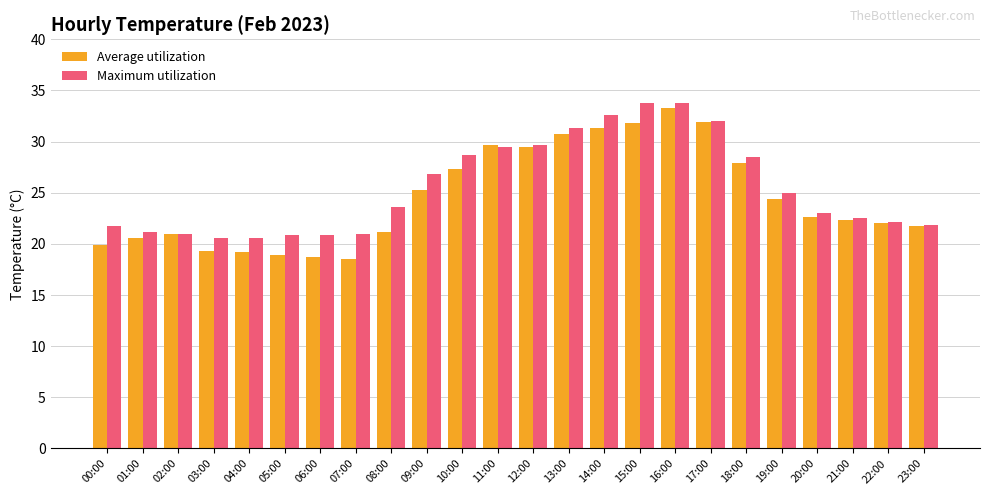

What is the total value across all series at 14:00?

63.9